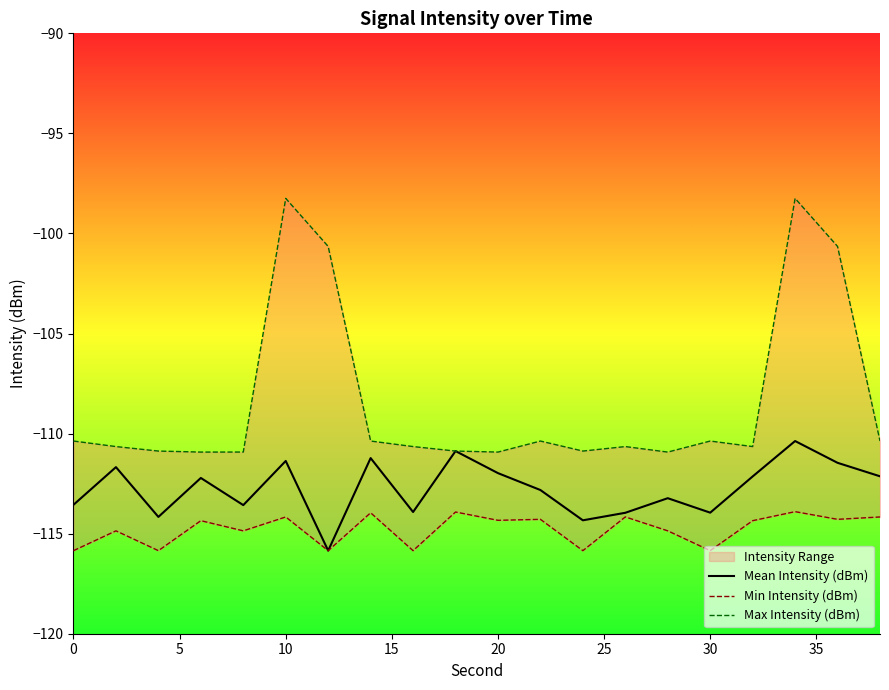

What is the lowest value of the Mean Intensity (dBm) series?

-115.8